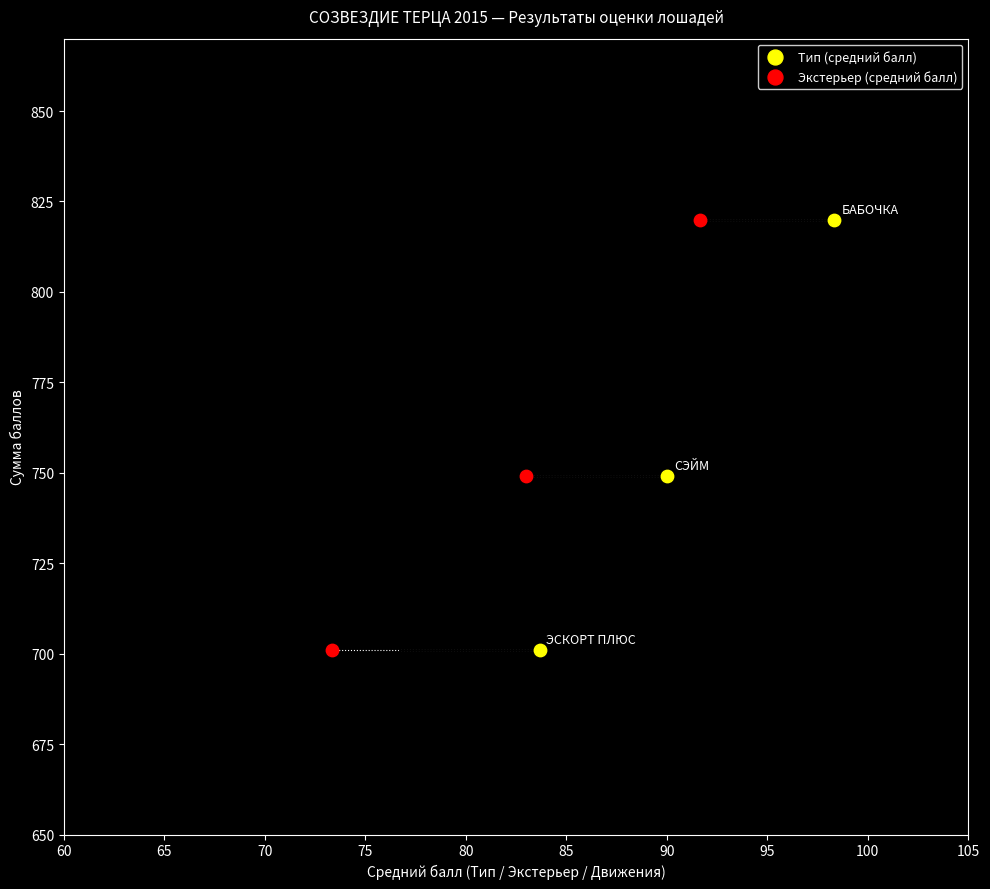

What are all the series names shown in the legend?

Тип (средний балл), Экстерьер (средний балл)